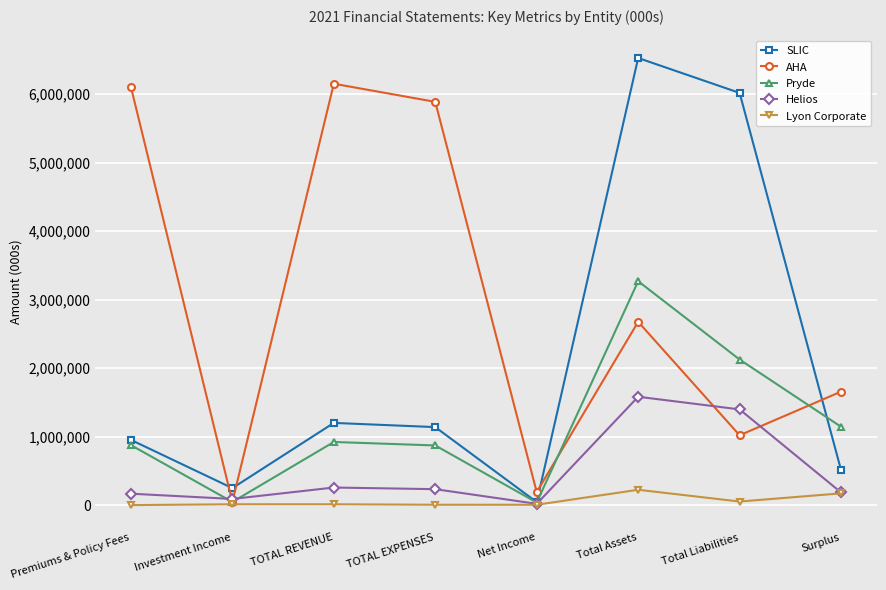

What is the sum of all Helios values?

3928610